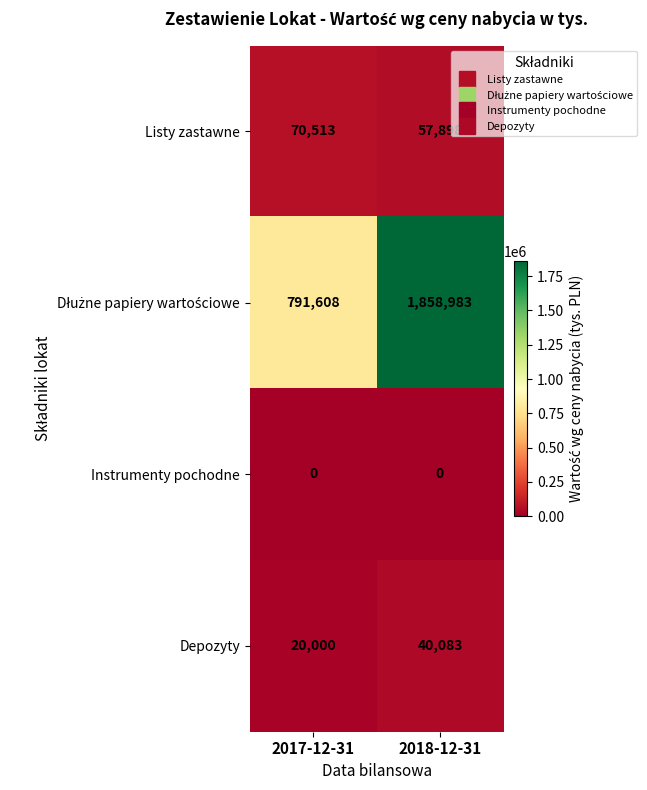

What is the difference between the highest and lowest values at 2017-12-31?

791608